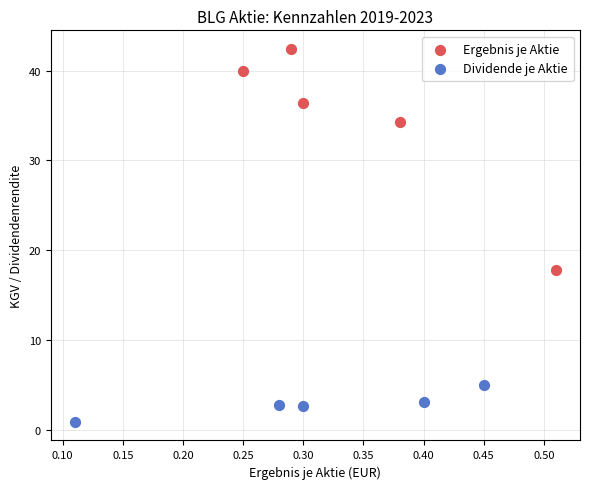

Which series reaches the minimum Y coordinate?

Dividende je Aktie